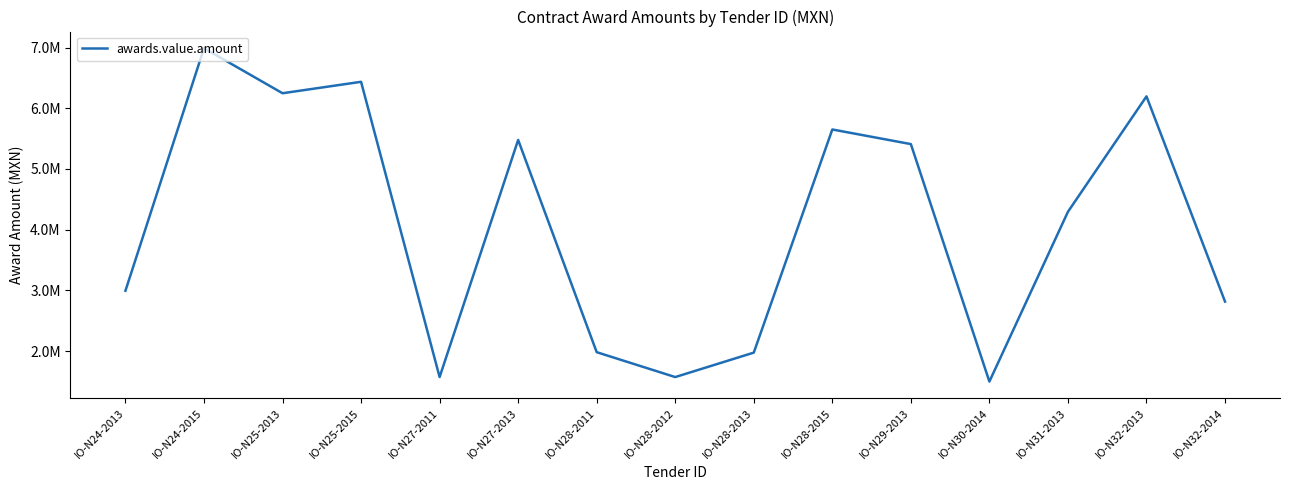

Does the chart have visible grid lines?

No